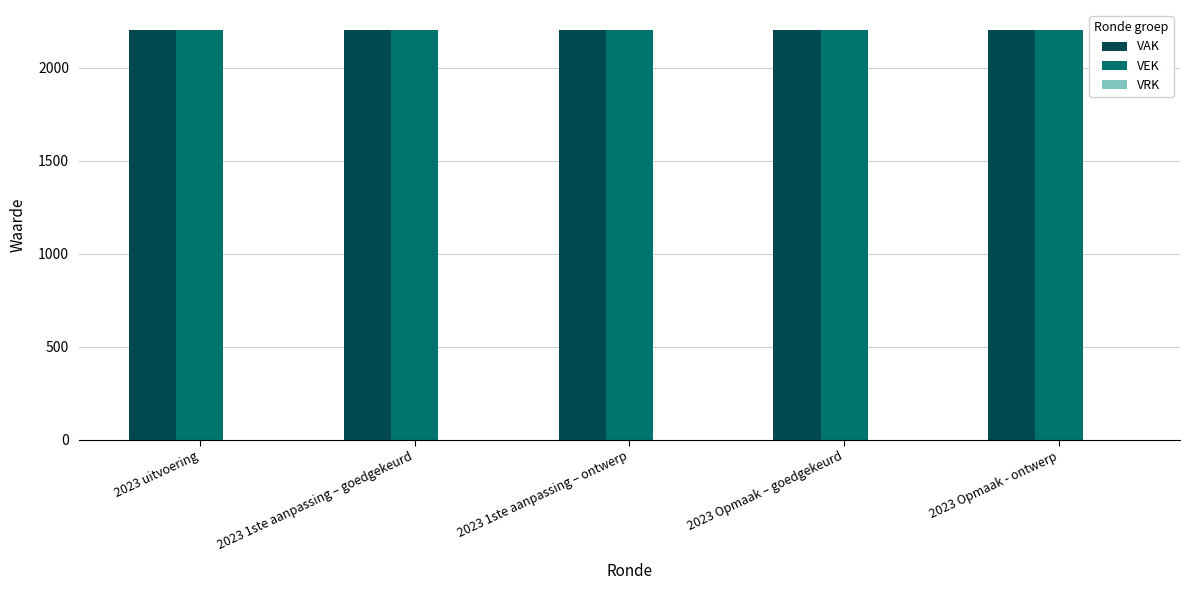

Reading right to left, what are all the values shown in this chart?

VAK: 2200	2200	2200	2200	2200
VEK: 2200	2200	2200	2200	2200
VRK: 0	0	0	0	0